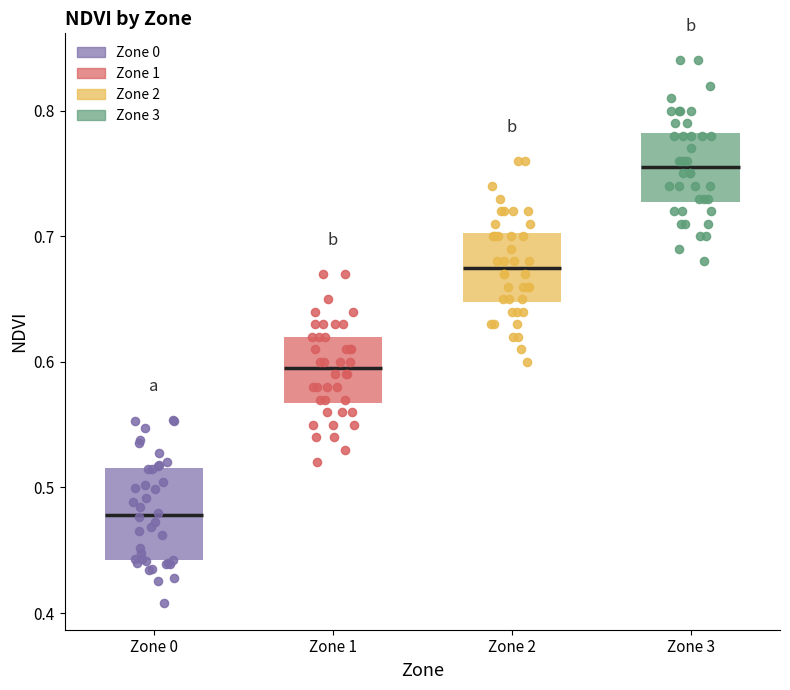

Which box is the tallest, from its lower edge to its upper edge?

Zone 0